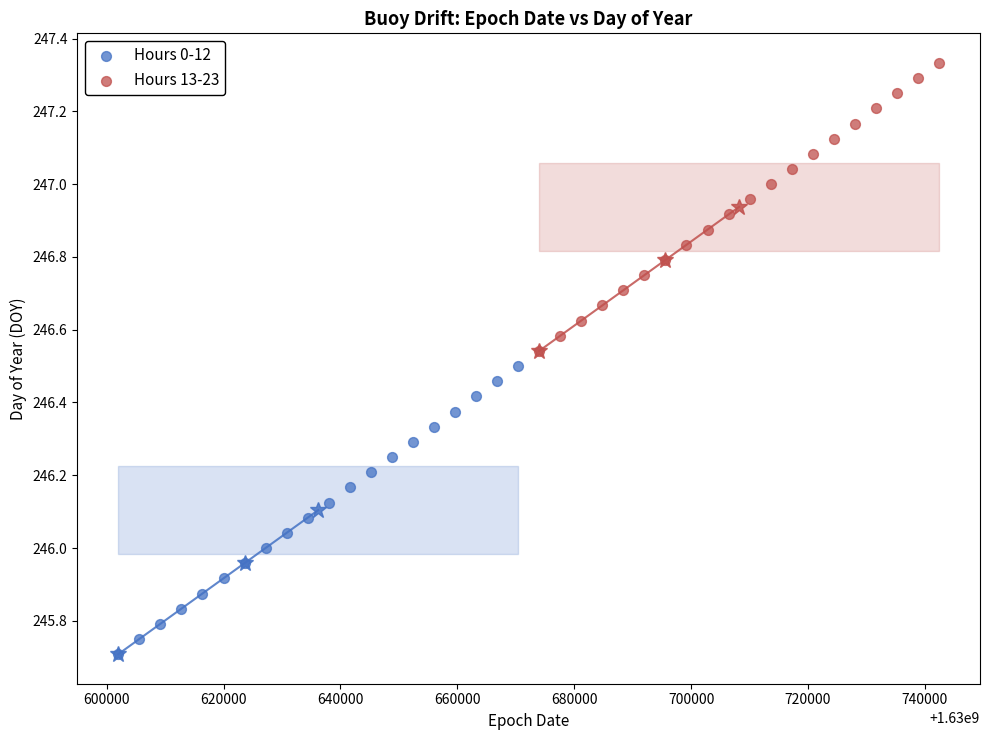

Which series reaches the minimum Y coordinate?

Hours 0-12